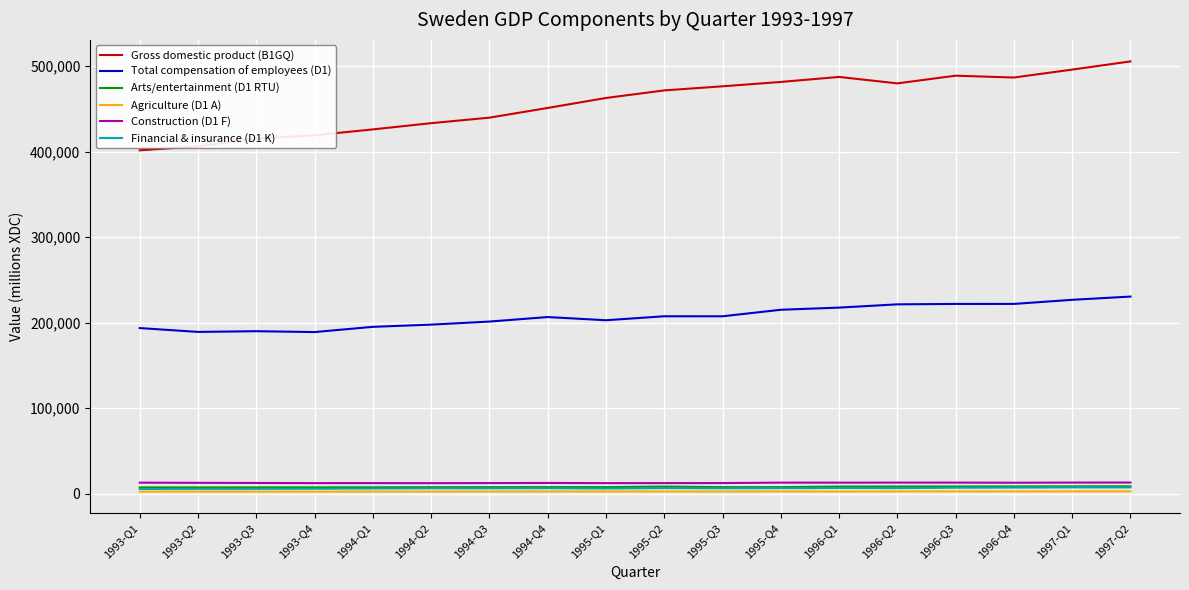

What is the greatest value displayed?

505699